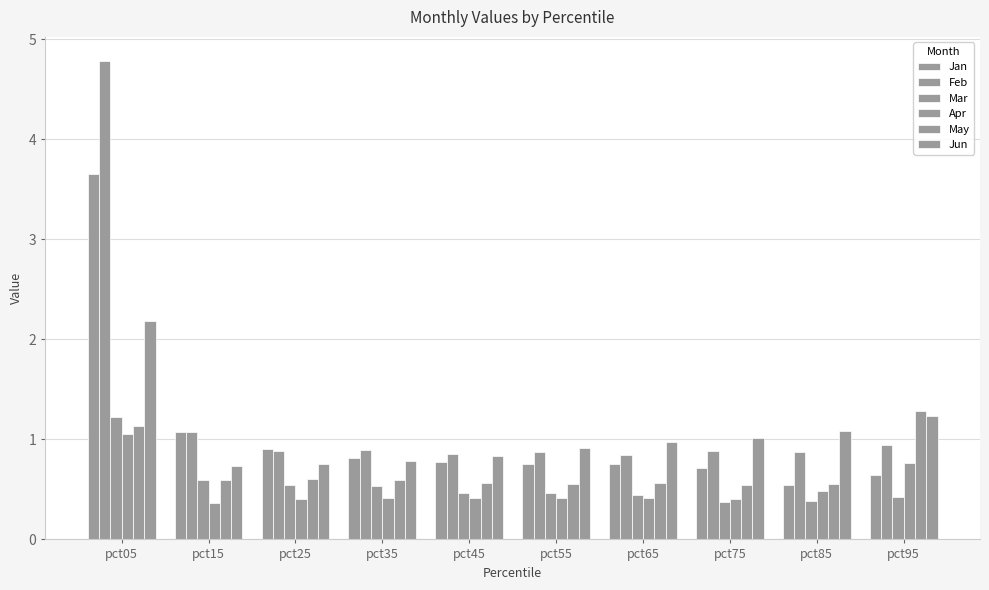

At how many categories does at least one series exceed 2?

1